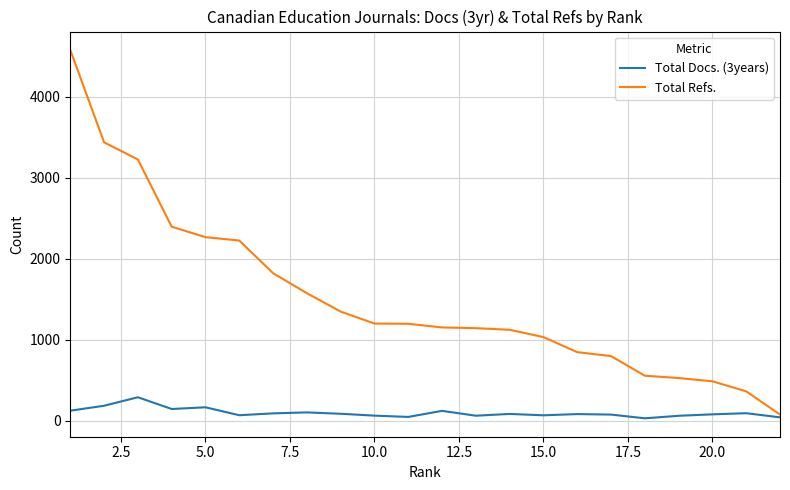

What is the difference between the second highest and minimum values in the Total Docs. (3years) series?

155